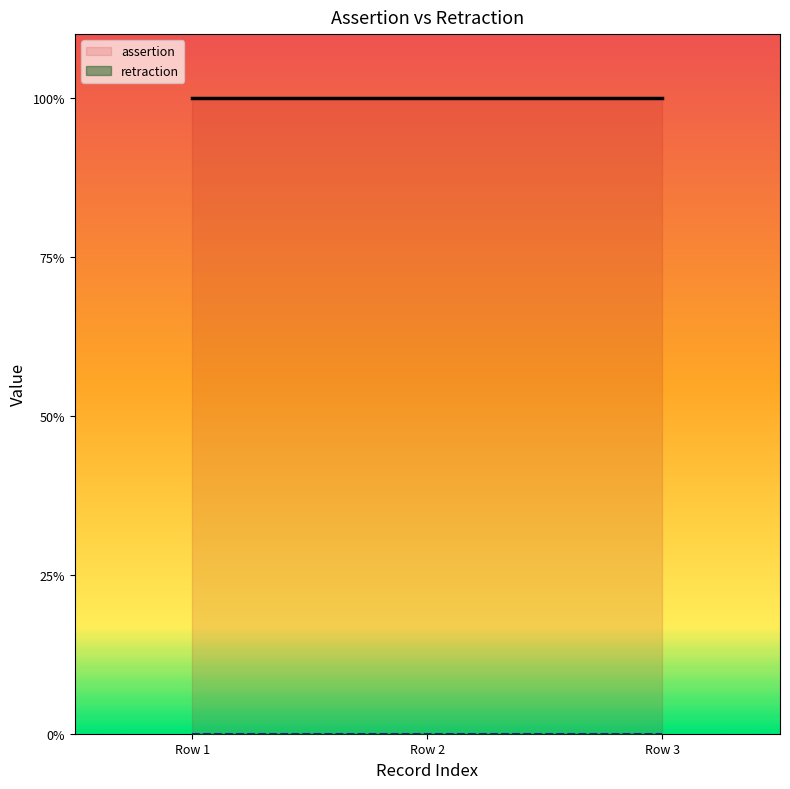

Reading left to right, extract all data points from this chart.

assertion: 1	1	1
retraction: 0	0	0